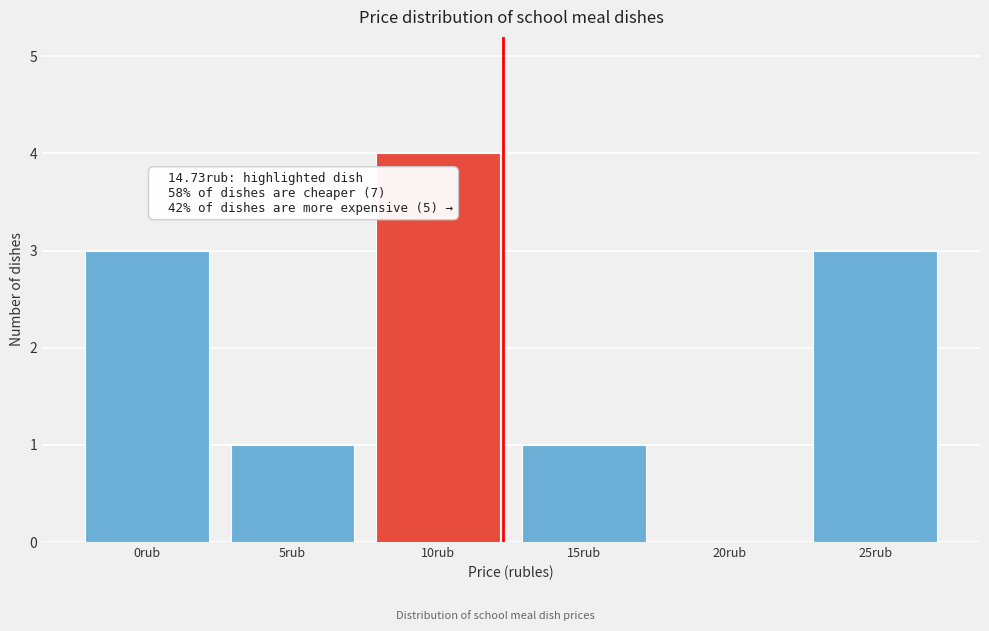

Reading right to left, list all the values displayed in this chart.

25rub=3	20rub=0	15rub=1	10rub=4	5rub=1	0rub=3